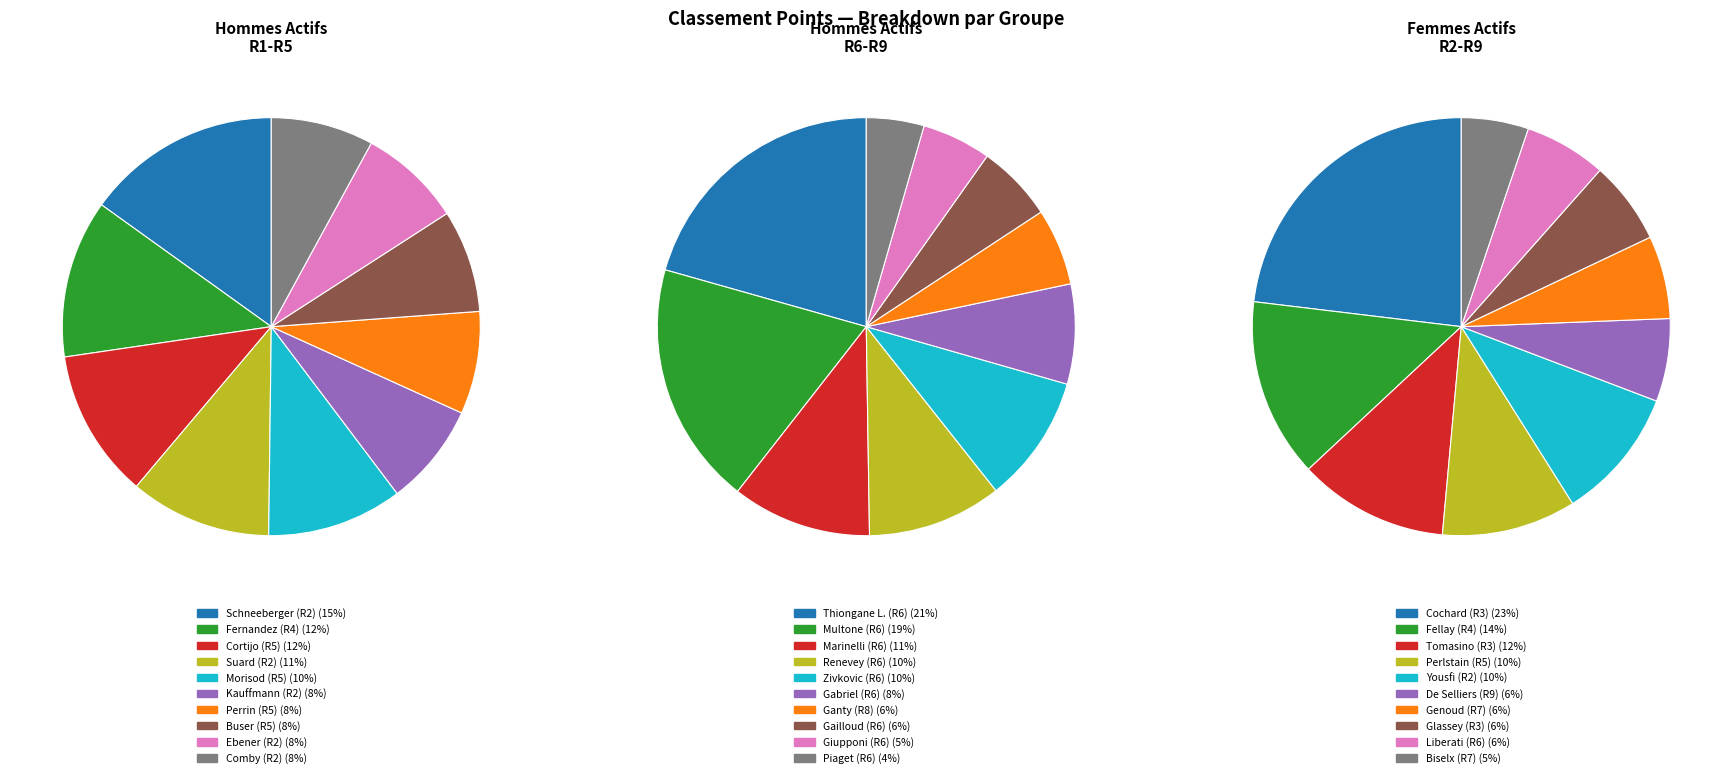

Is it true that 3 is 11% of the pie?

True